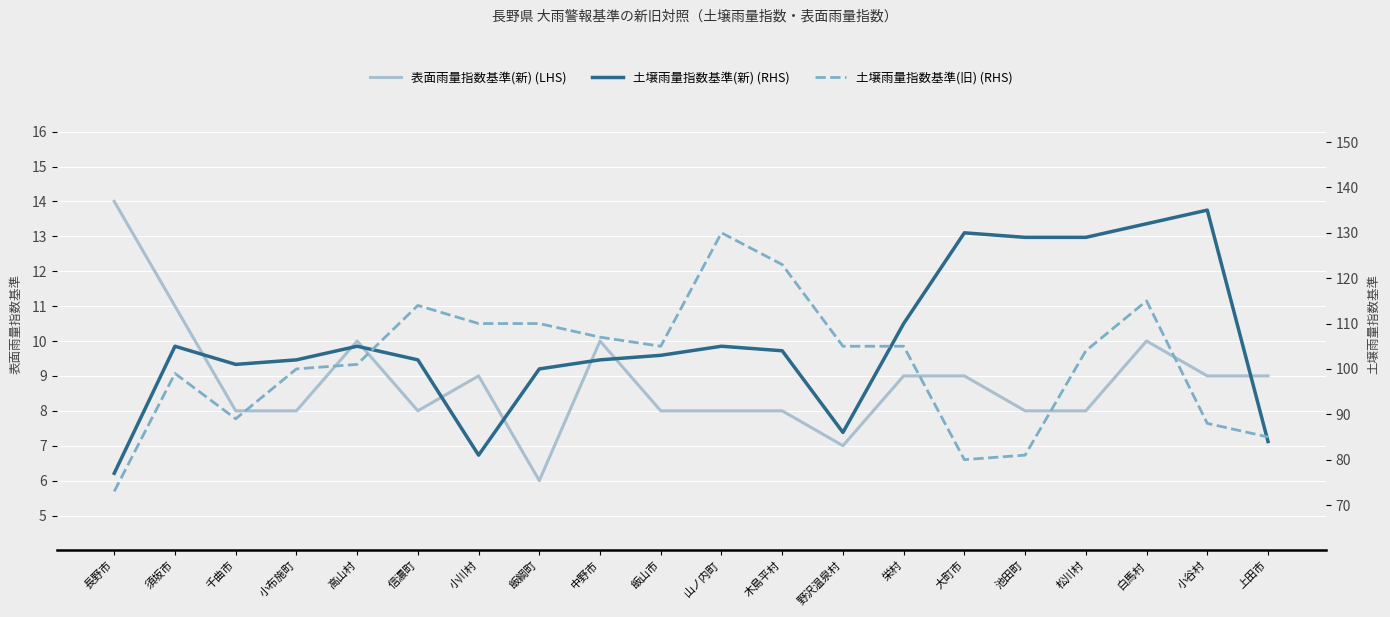

What is the value of the 土壌雨量指数基準(新) (RHS) point at the 5th from the left?

105